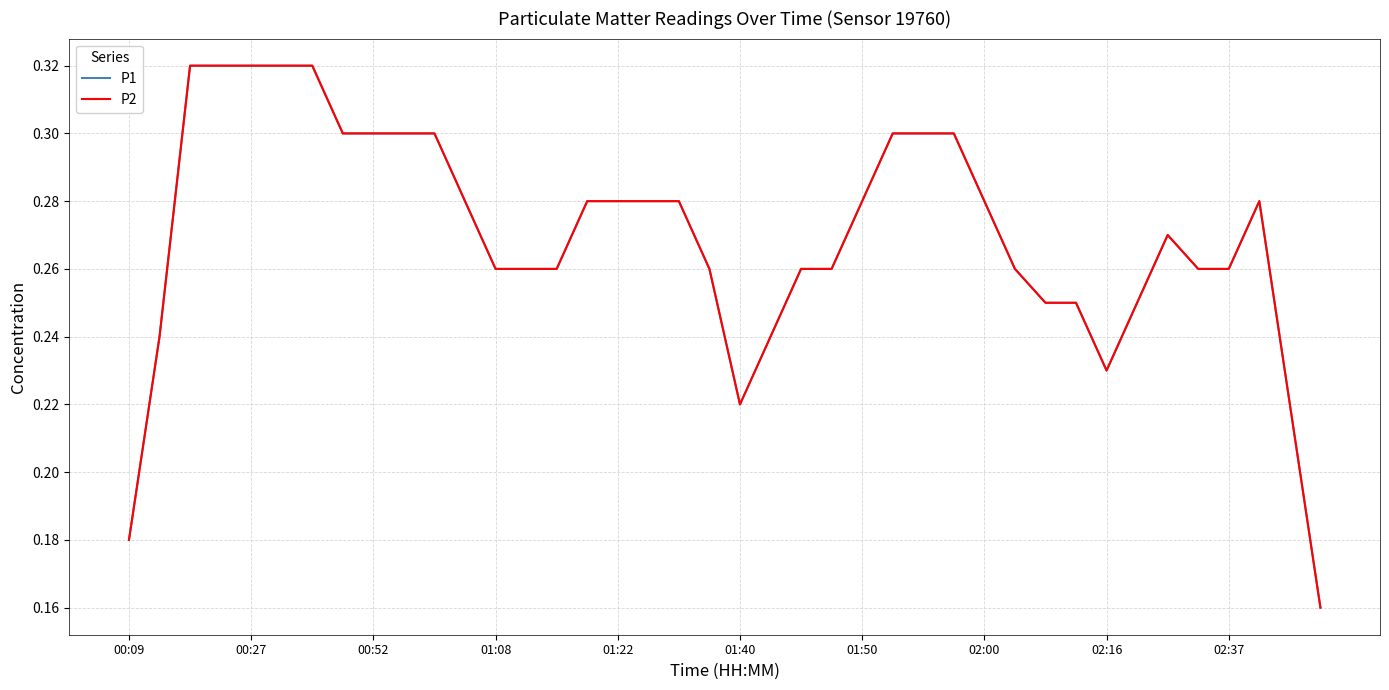

Is this an area chart (filled region under the line)?

No